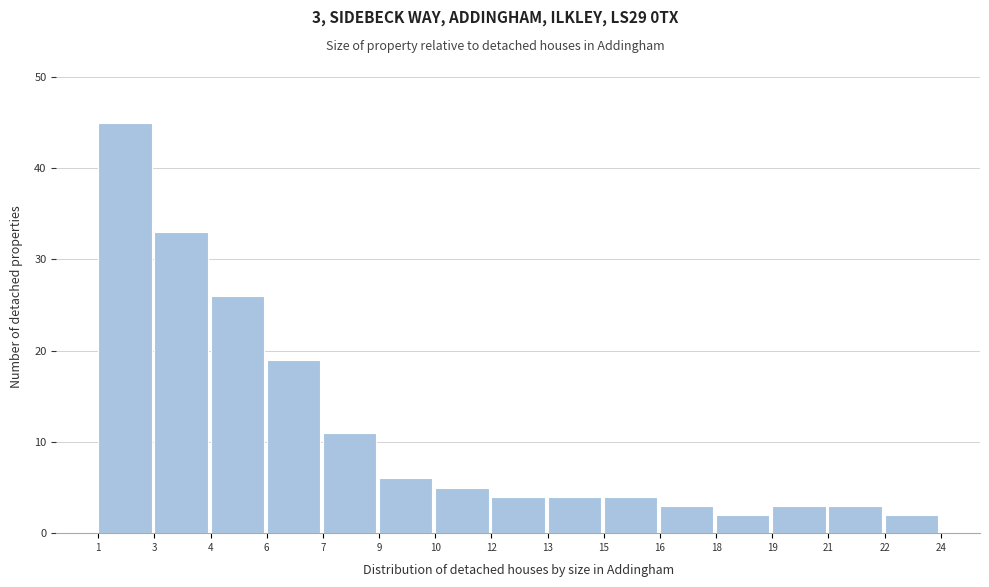

Reading right to left, extract all data points from this chart.

22=2	21=3	19=3	18=2	16=3	15=4	13=4	12=4	10=5	9=6	7=11	6=19	4=26	3=33	1=45